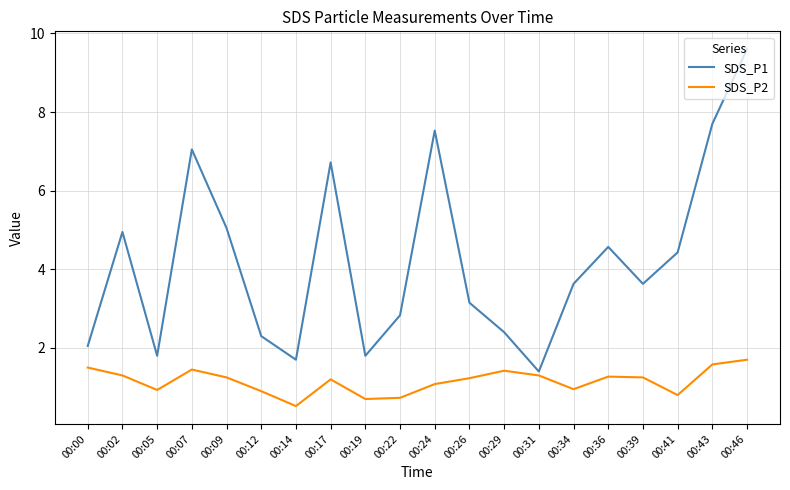

What is the spread (max minus min) of values at 00:26?

1.9